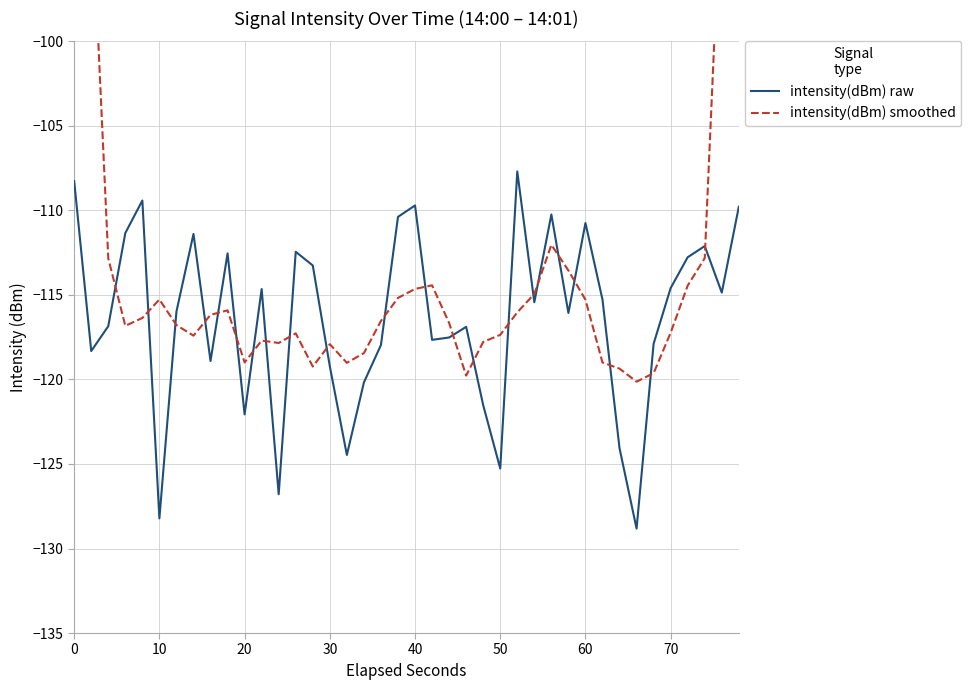

True or false: intensity(dBm) raw has a value of -109.7 at 40.

True